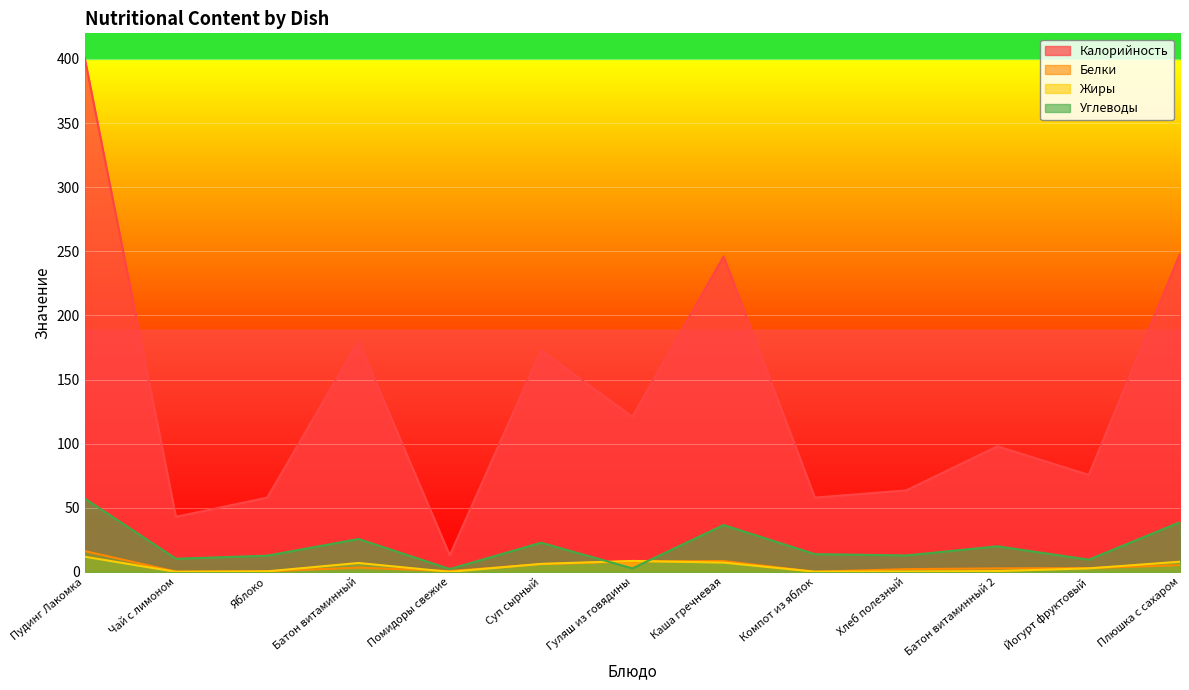

Which series has the widest spread of values?

Калорийность